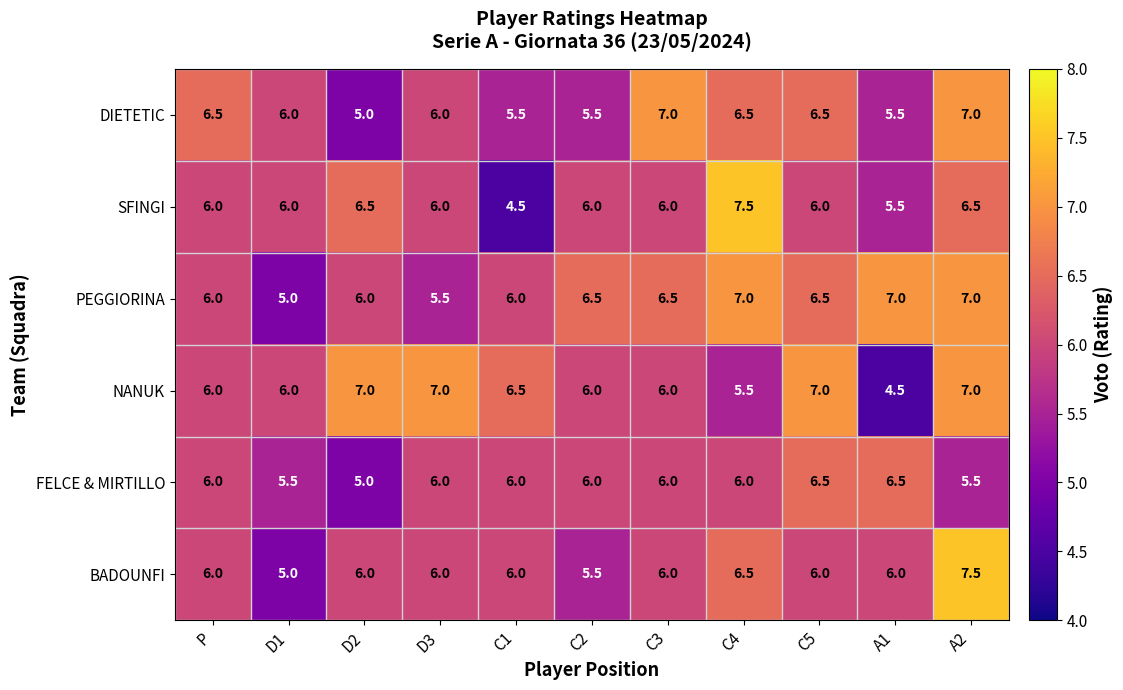

The value of SFINGI at C3 is 6.0. True or false?

True